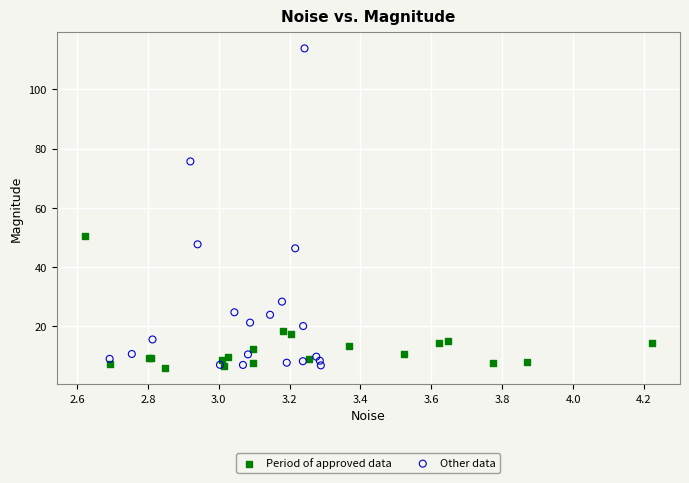

Which series contains the lowest Y value?

Period of approved data